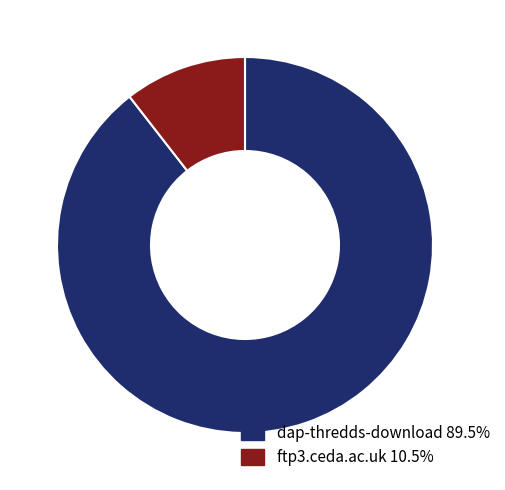

What is the smallest slice in the pie chart?

ftp3.ceda.ac.uk